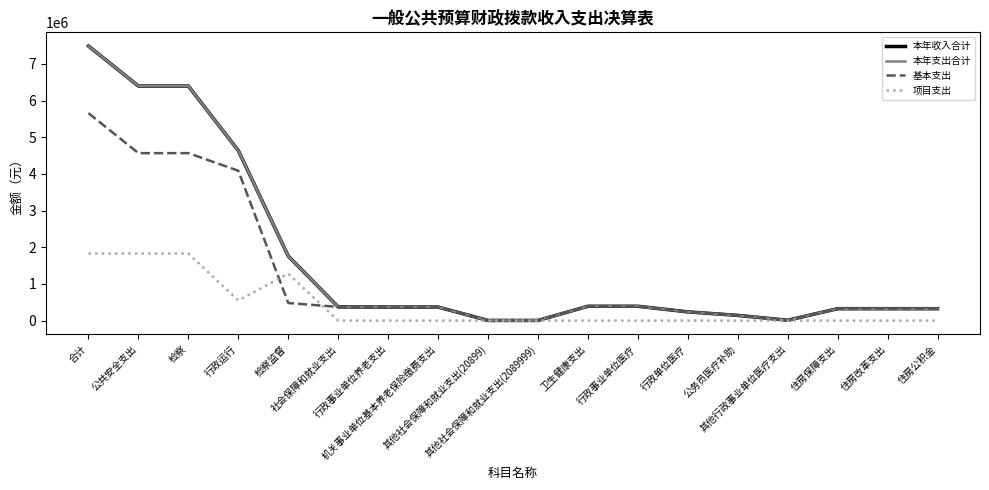

Does the chart display data point markers on the line(s)?

No